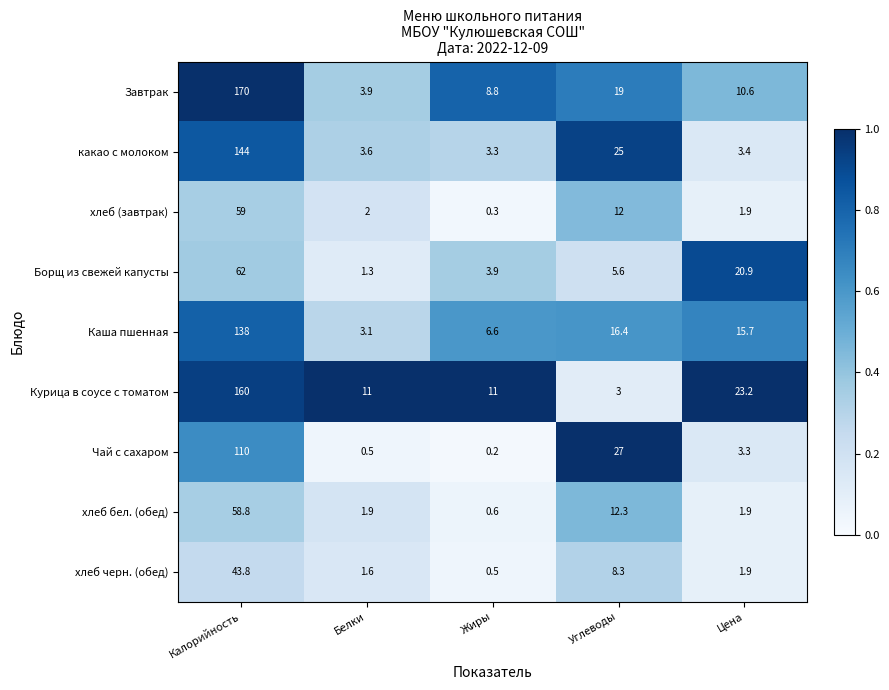

Between Калорийность and Углеводы, which series saw the biggest shift?

Курица в соусе с томатом